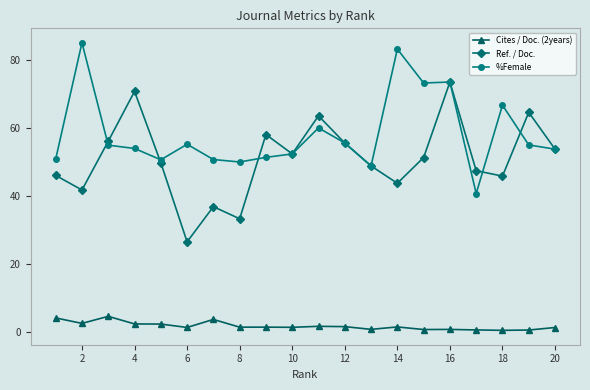

What is the difference between the maximum and second lowest values in the Ref. / Doc. series?

40.1